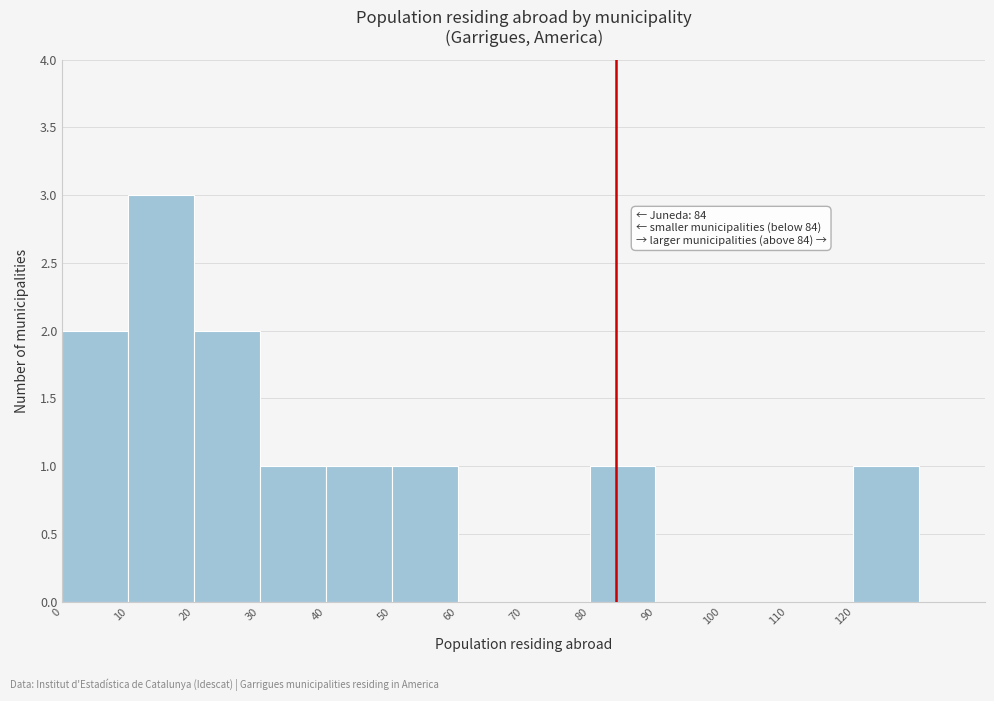

Over which range of the x-axis is the bar tallest?

10 to 20